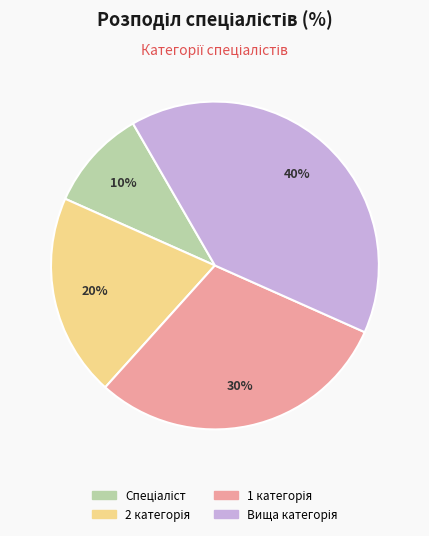

To the nearest percent, what is the difference between the largest and smallest slice percentages?

30%